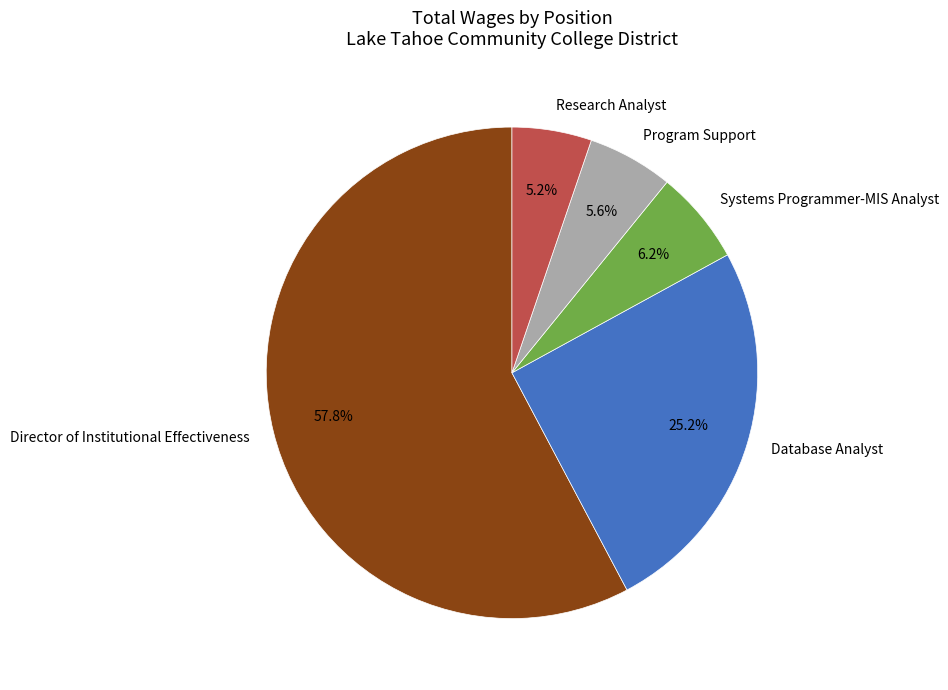

Does Director of Institutional Effectiveness represent more than half of the total?

Yes